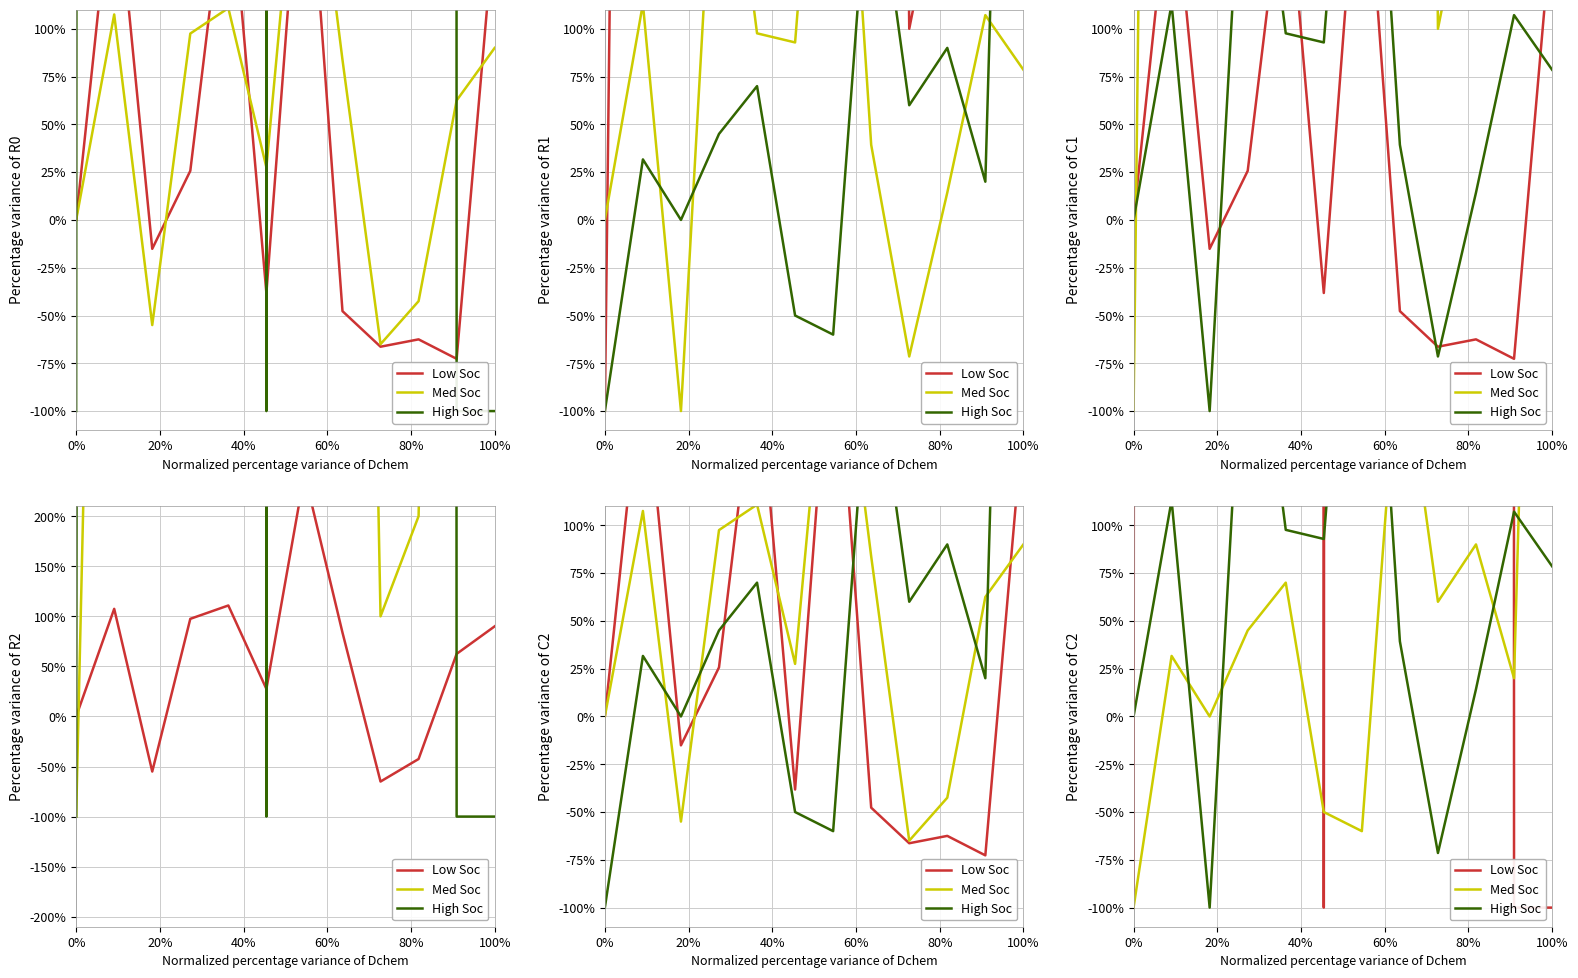

What is the lowest value of the Low Soc series?

-100.0